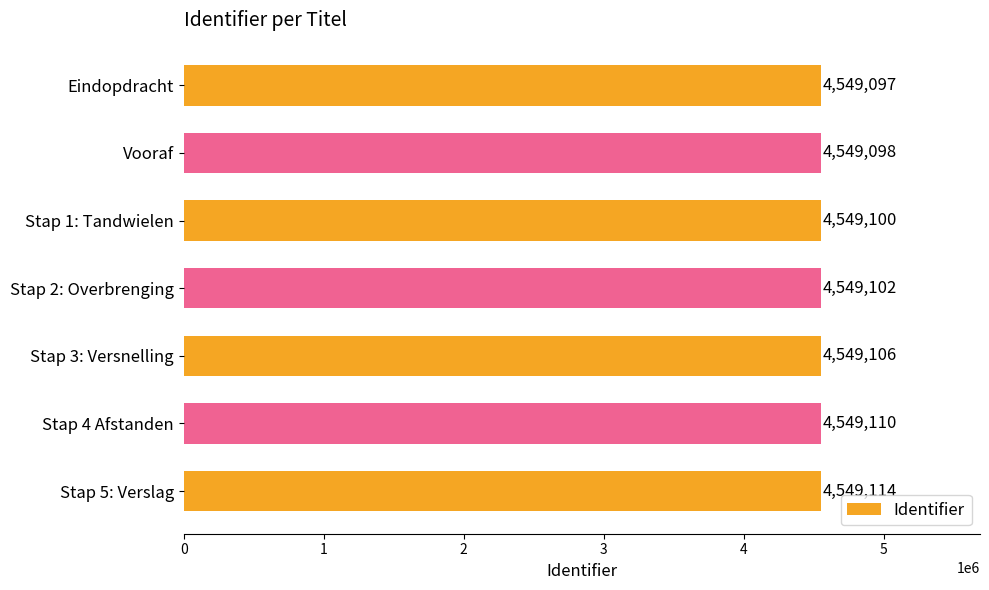

What is the difference between the maximum and minimum values?

17